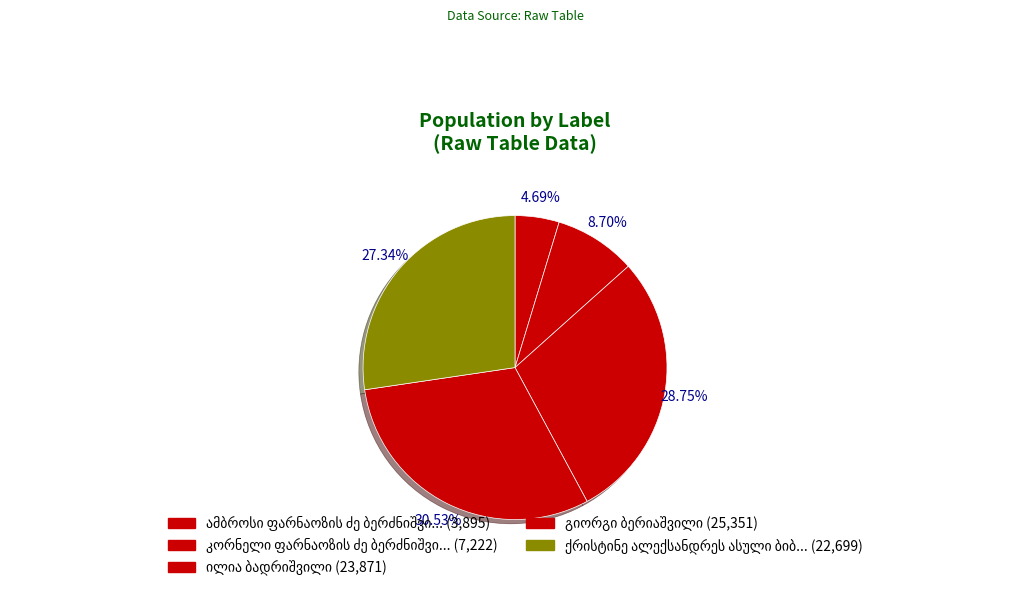

What is the smallest slice in the pie chart?

ამბროსი ფარნაოზის ძე ბერძნიშვილი